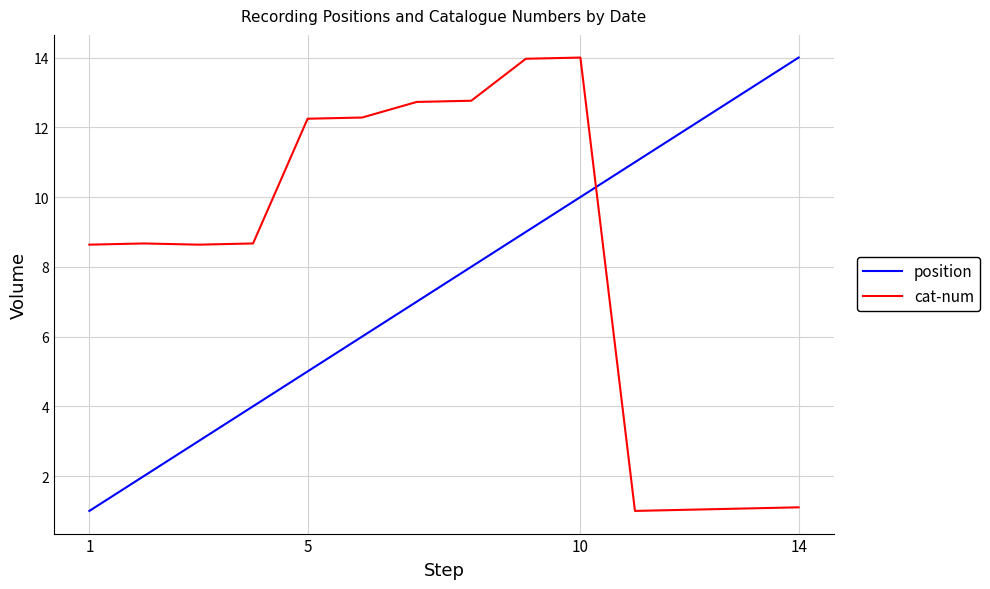

What is the maximum value shown in the chart?

14.0